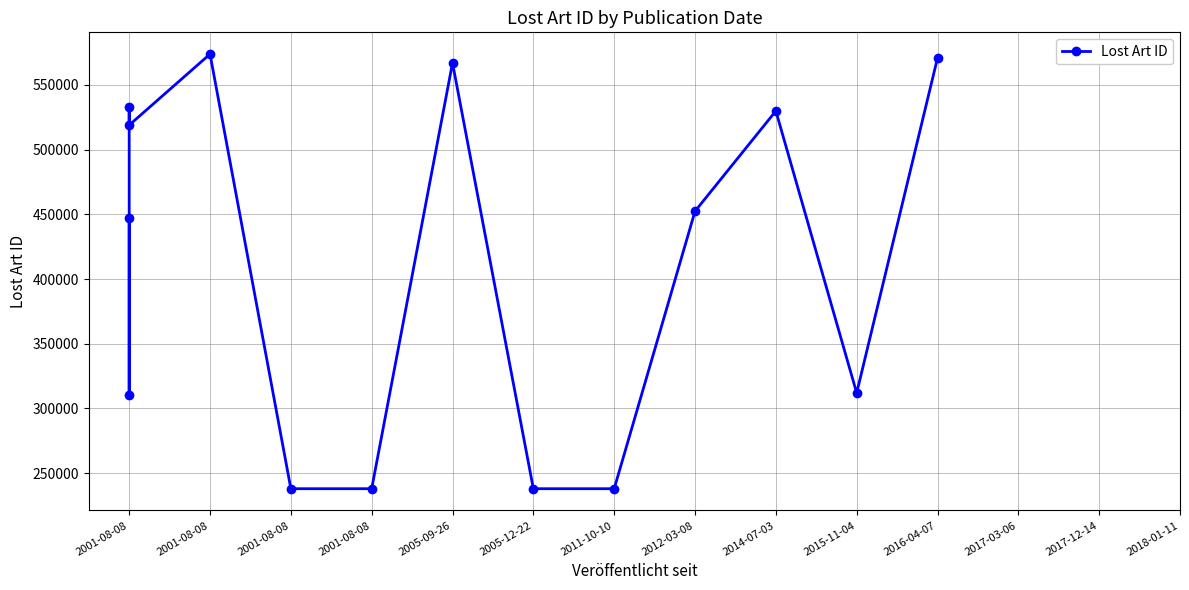

Reading right to left, transcribe all the data shown in this chart.

570838	311912	529917	452408	237895	237897	567066	237898	237896	573907	518984	533182	310436	447329